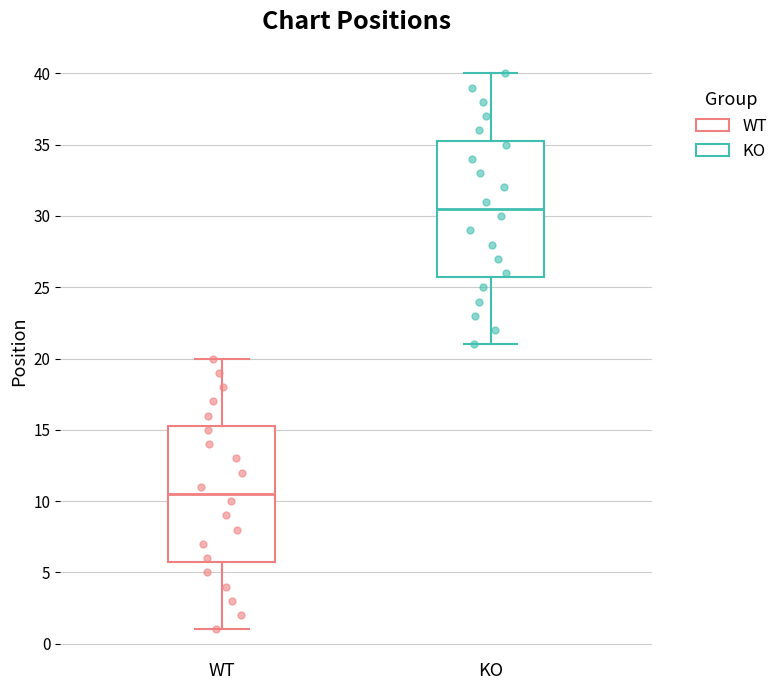

Which box has the lowest median line?

WT